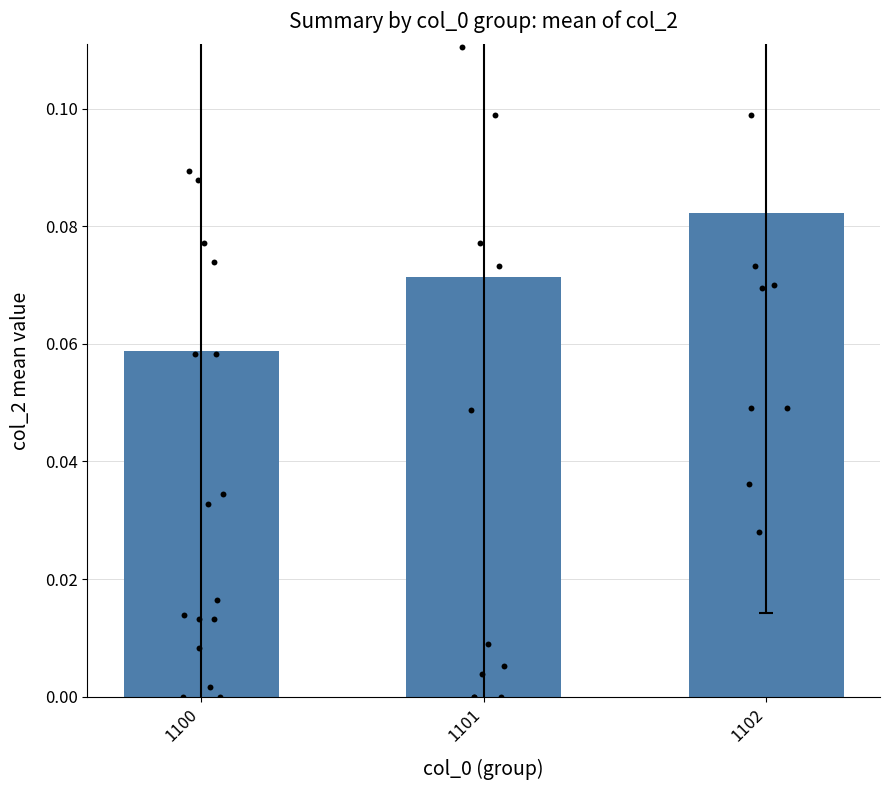

Between 1100 and 1101, which is larger?

1101